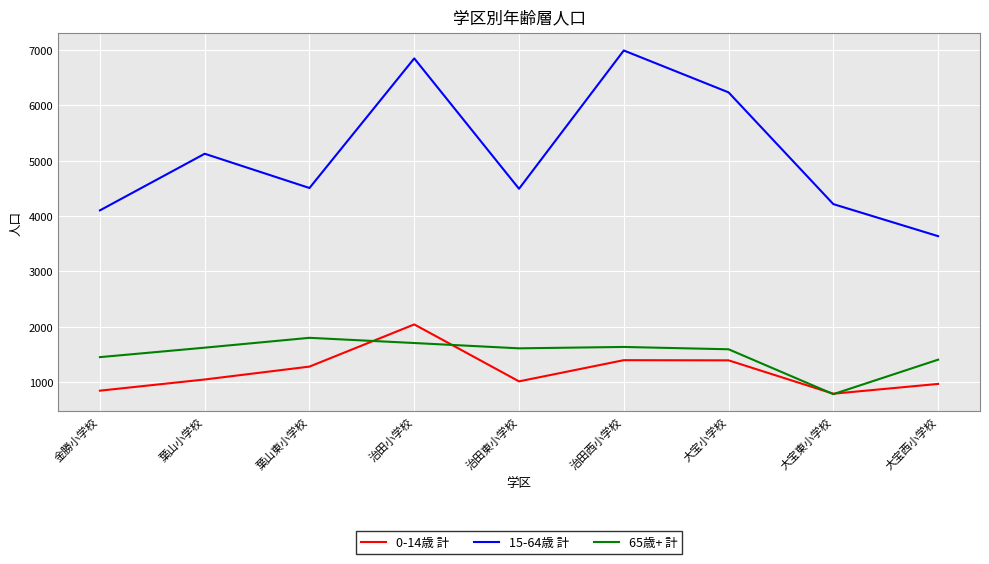

At which category is the sum across all series the highest?

治田小学校